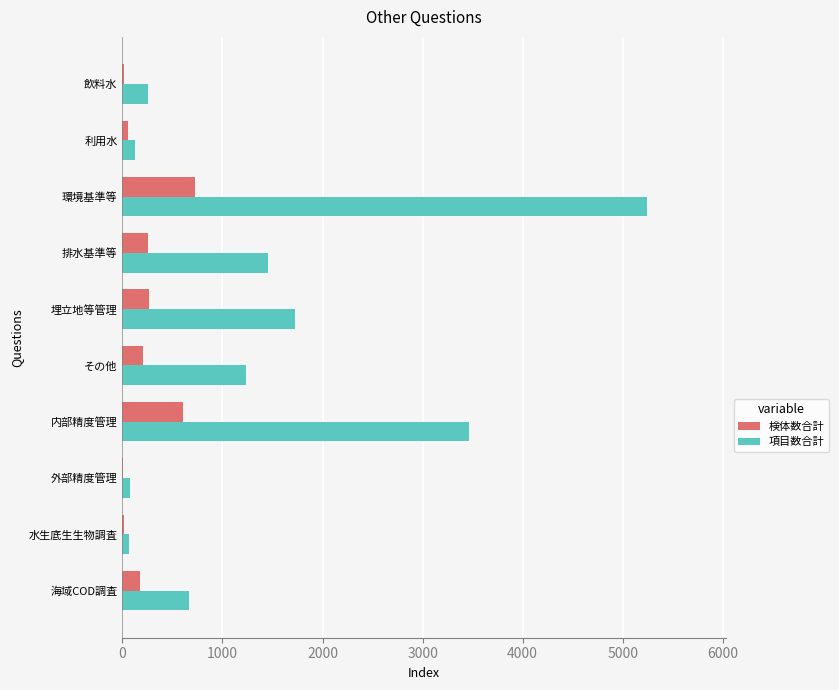

Is the value of 検体数合計 at 埋立地等管理 greater than the value of 項目数合計 at 利用水?

Yes